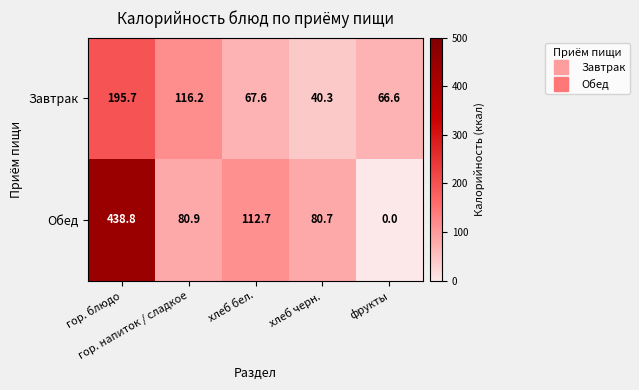

Which label corresponds to the smallest value in the chart?

фрукты